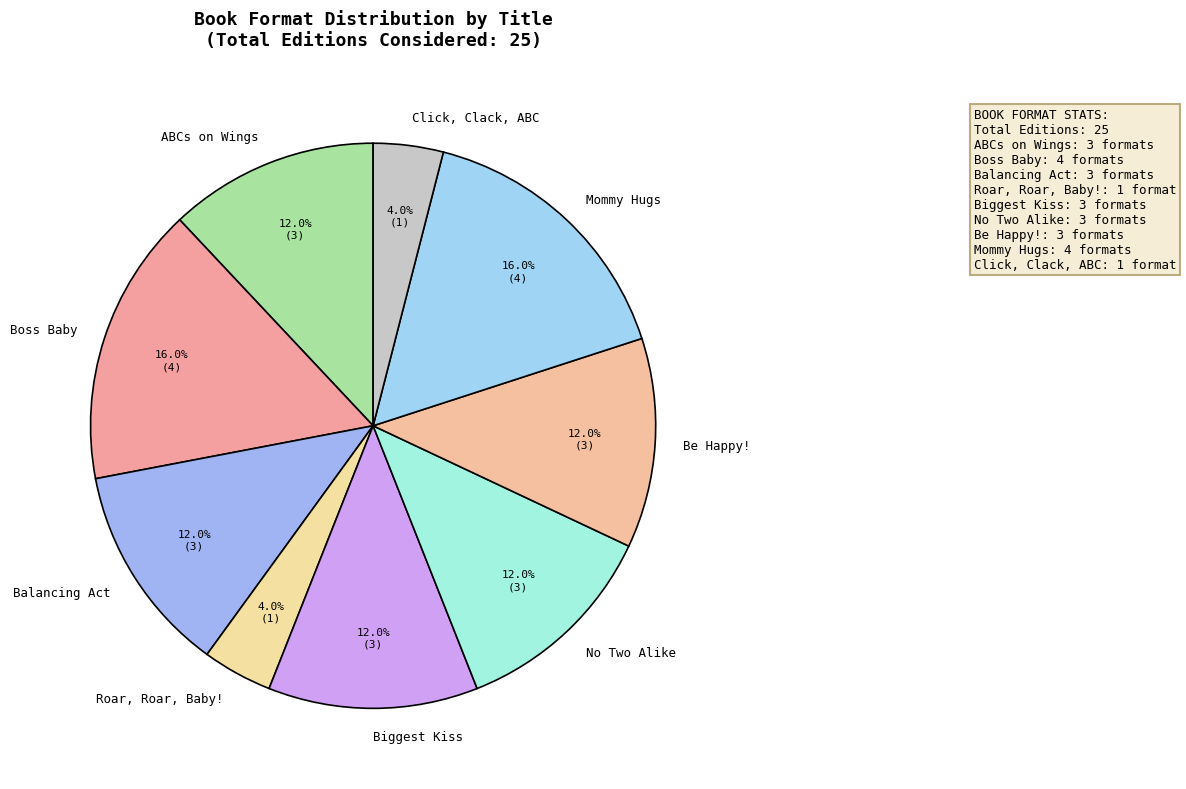

How much of the chart is everything except Balancing Act?

88.0%